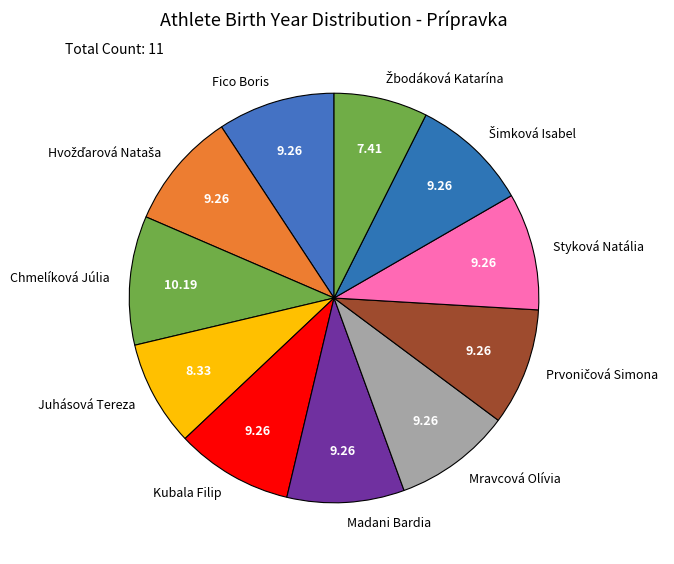

Count the number of slices in the pie.

11